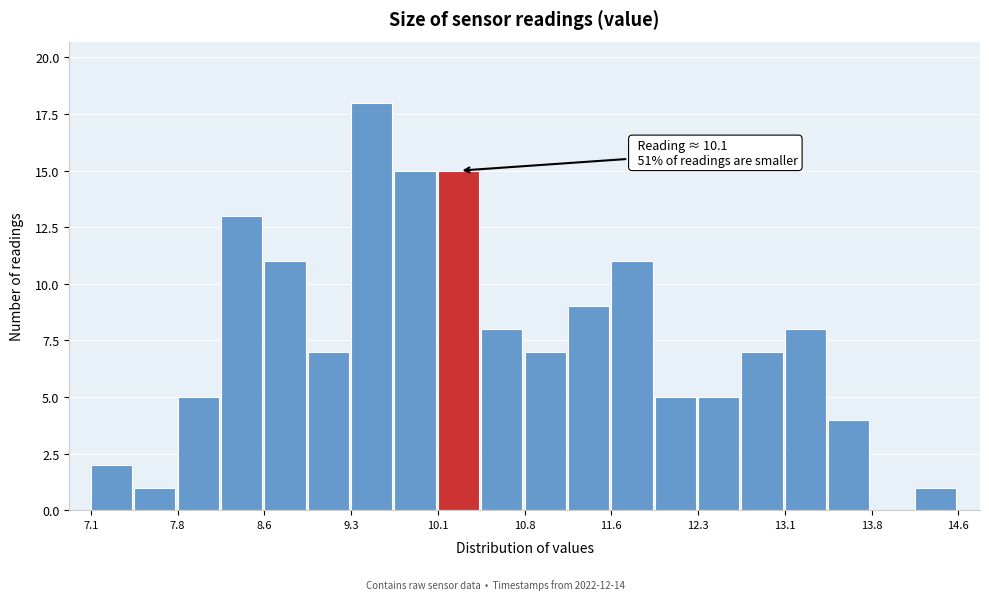

Read against the x-axis, roughly where is the centre of the tallest bar?

9.5